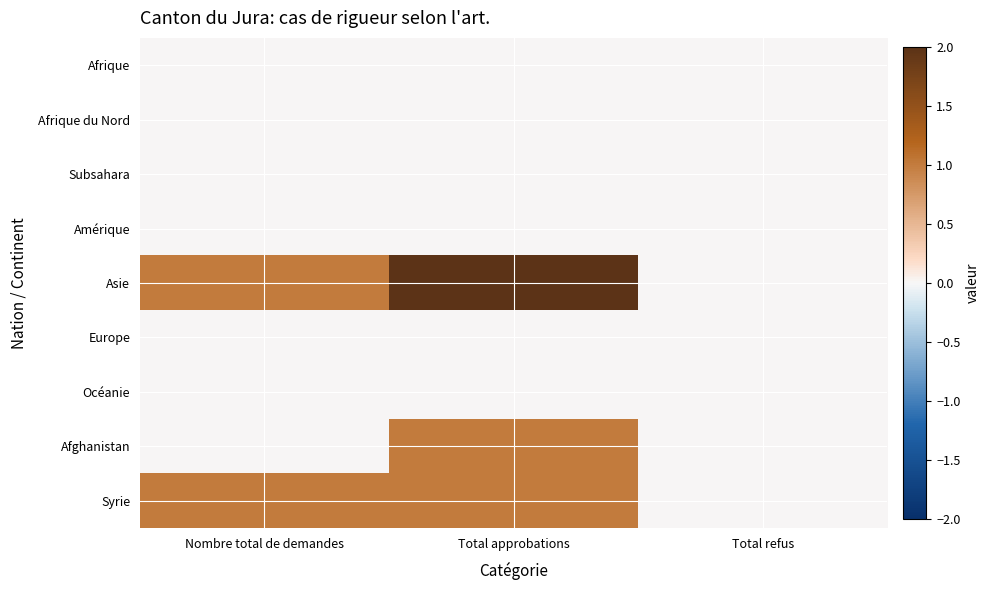

Rank the series by their maximum value, from highest to lowest.

Asie, Afghanistan, Syrie, Afrique, Afrique du Nord, Subsahara, Amérique, Europe, Océanie